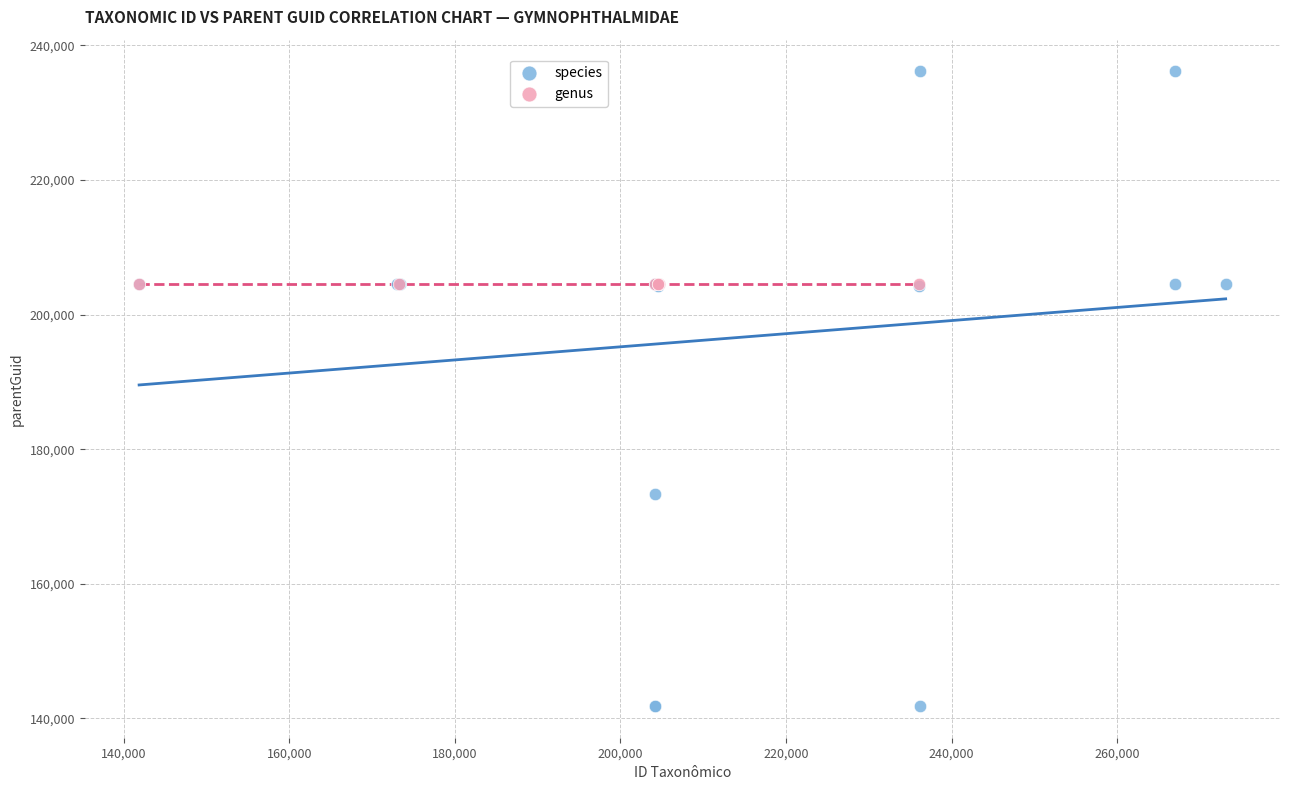

Which series reaches the maximum Y coordinate?

species